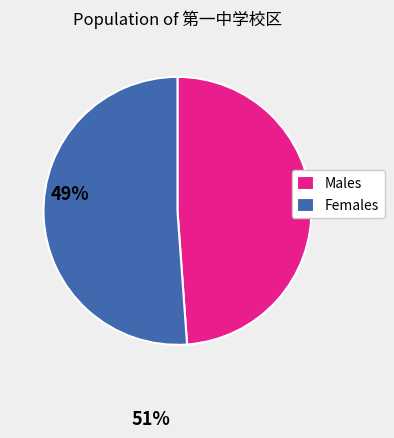

Is there a majority slice in this chart?

Yes